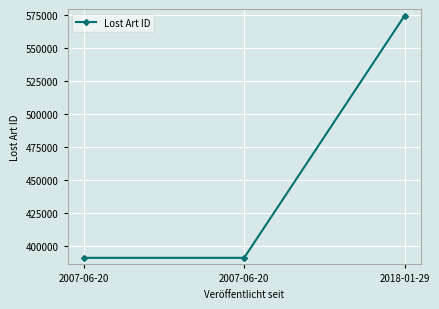

How many data points are less than 390942?

1